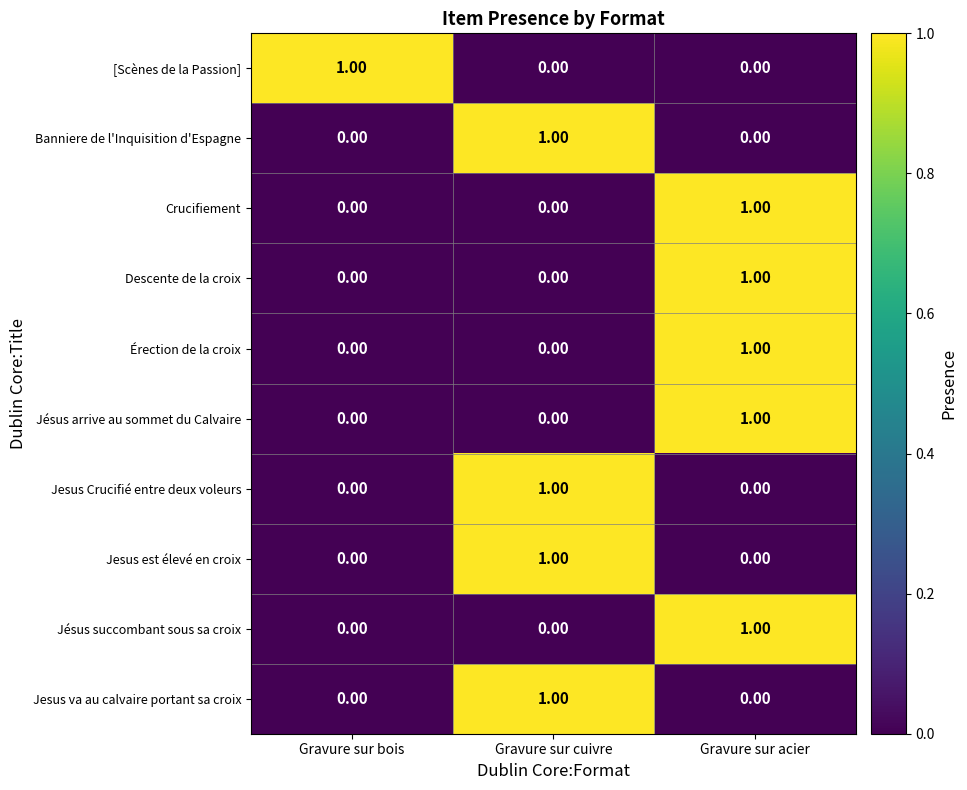

Which category has the highest value in the Jesus va au calvaire portant sa croix series?

Gravure sur cuivre